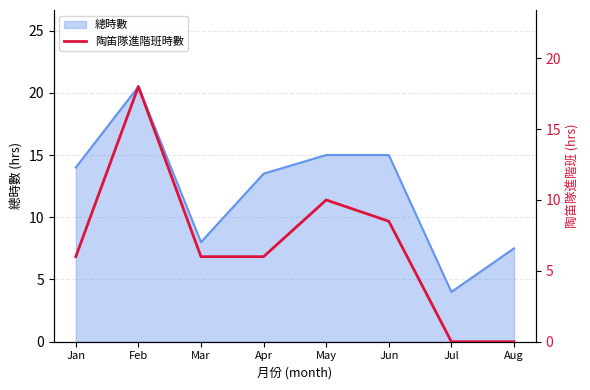

Does the chart have visible grid lines?

Yes